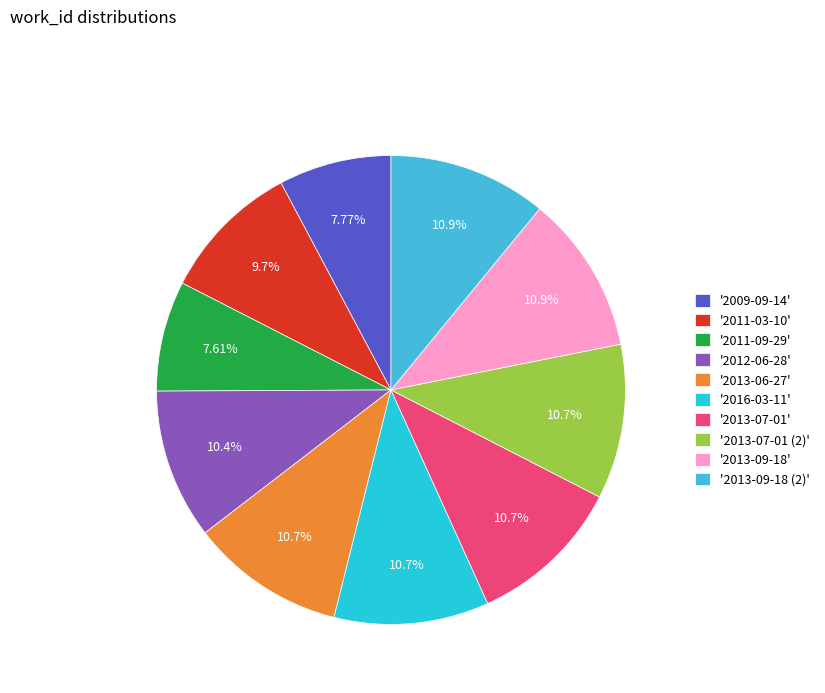

Which category has the biggest portion of the pie?

2013-09-18